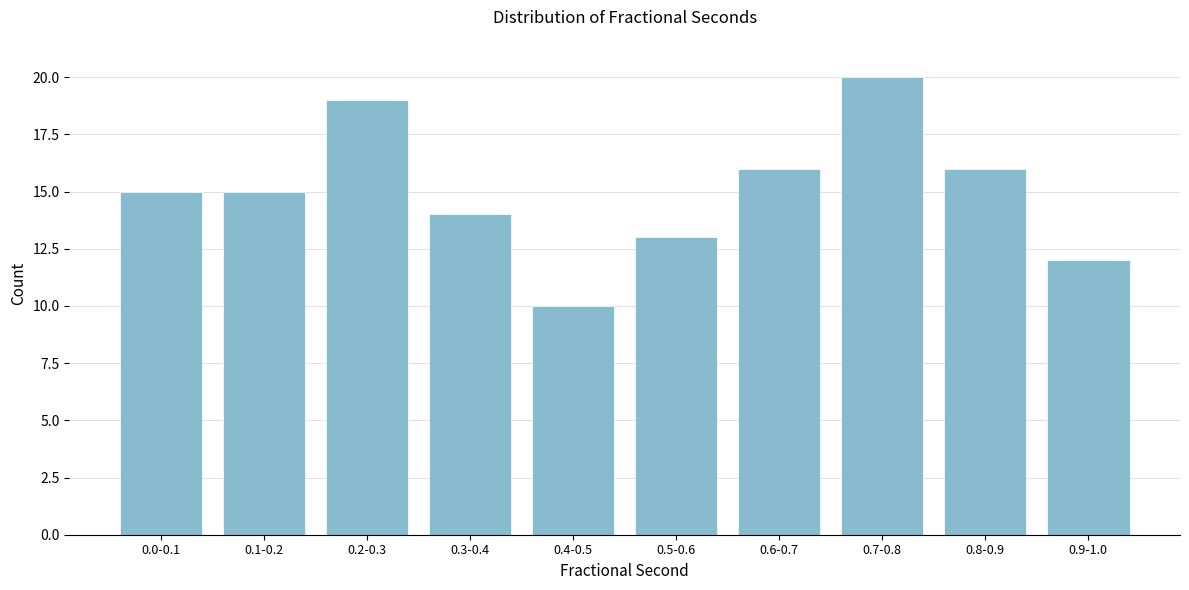

Reading left to right, list all the values displayed in this chart.

0.0-0.1=15	0.1-0.2=15	0.2-0.3=19	0.3-0.4=14	0.4-0.5=10	0.5-0.6=13	0.6-0.7=16	0.7-0.8=20	0.8-0.9=16	0.9-1.0=12